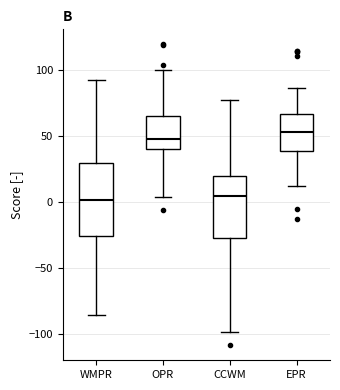

Reading left to right, transcribe this box plot: for each box, give where its median line is, the range the box spans, and where its two whiskers end, as read against the y-axis. The values are not printed on the chart, so give them approximately, as read against the axis.

WMPR: median 0, box -25 to 30, whiskers -85 to 90
OPR: median 50, box 40 to 65, whiskers 5 to 100
CCWM: median 5, box -30 to 20, whiskers -100 to 75
EPR: median 55, box 40 to 65, whiskers 10 to 85